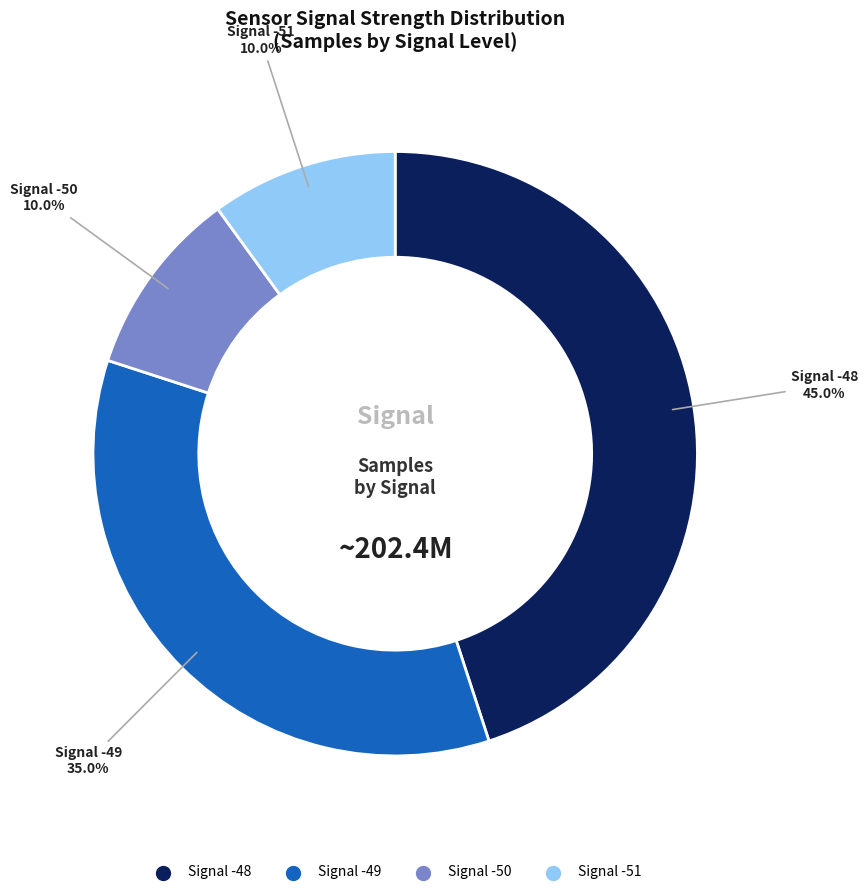

Is there a majority slice in this chart?

No